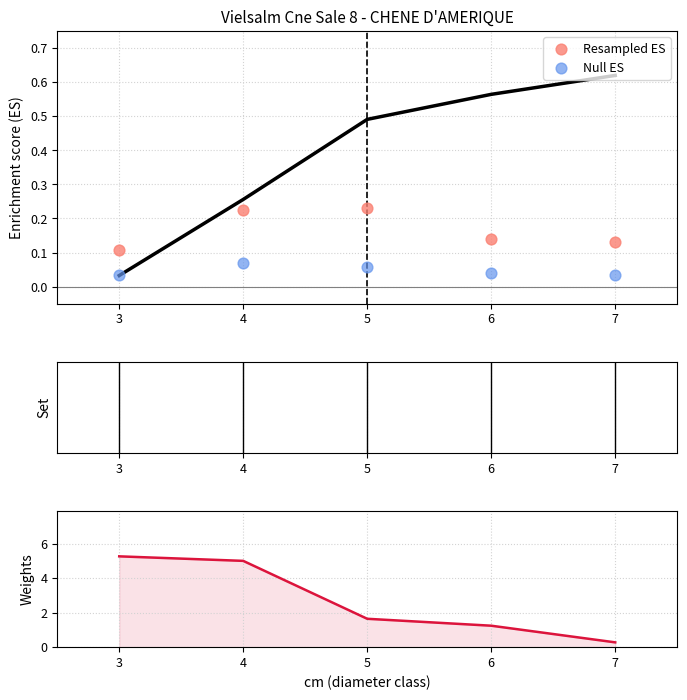

Is the value of Resampled ES at 3 greater than the value of Null ES at 7?

Yes